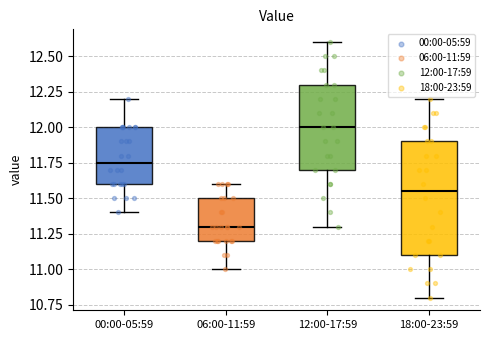

Which box is the tallest, from its lower edge to its upper edge?

18:00-23:59